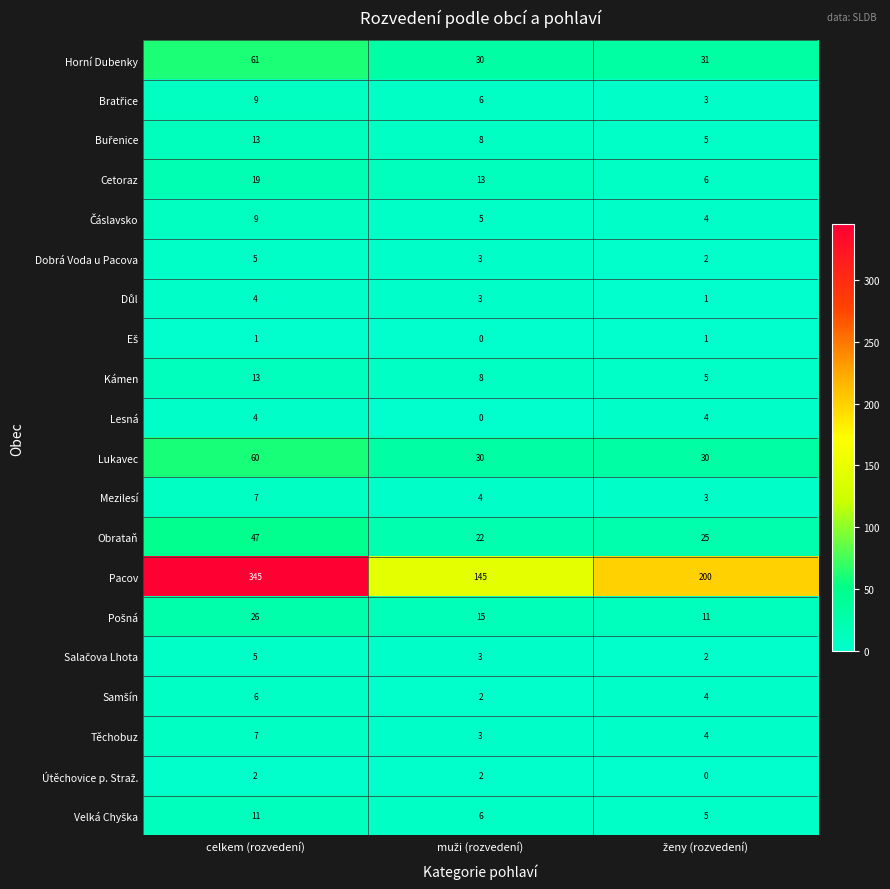

Which series has the largest range (max minus min)?

Pacov